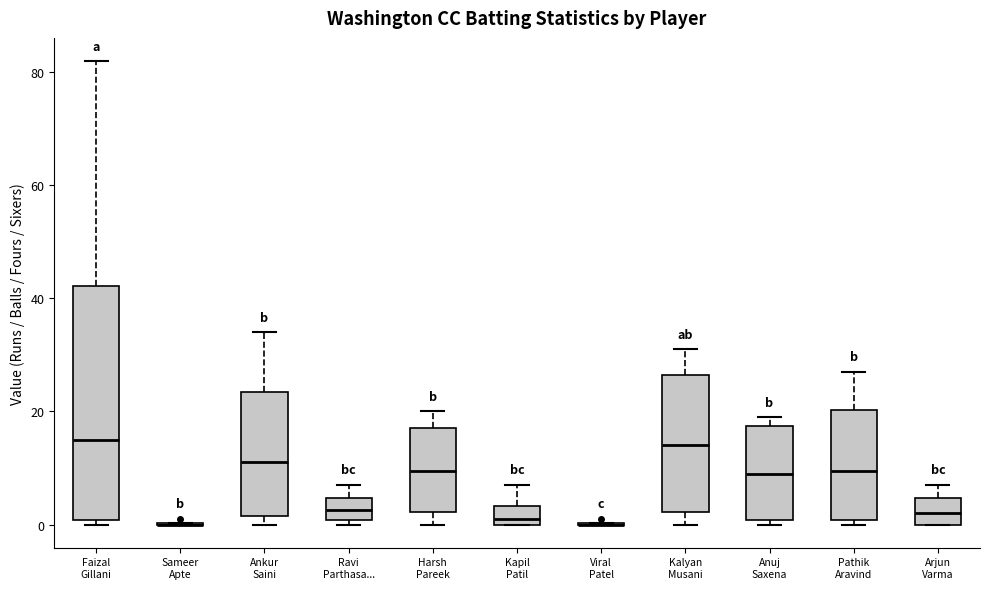

Reading left to right, read every box against the y-axis: the position of its median line, the range the box covers, and the ends of its whiskers. The values are not printed on the chart, so give them approximately, as read against the axis.

Faizal Gillani: median 16, box 0 to 42, whiskers 0 (just below the box's lower edge) to 82
Sameer Apte: box collapsed to a line at 0, whiskers 0 to 0
Ankur Saini: median 12, box 2 to 24, whiskers 0 to 34
Ravi Parthasa...: median 2, box 0 to 4, whiskers 0 (just below the box's lower edge) to 8
Harsh Pareek: median 10, box 2 to 18, whiskers 0 to 20
Kapil Patil: median 2, box 0 to 4, whiskers 0 to 8
Viral Patel: box collapsed to a line at 0, whiskers 0 to 0
Kalyan Musani: median 14, box 2 to 26, whiskers 0 to 32
Anuj Saxena: median 10, box 0 to 18, whiskers 0 (just below the box's lower edge) to 20
Pathik Aravind: median 10, box 0 to 20, whiskers 0 (just below the box's lower edge) to 28
Arjun Varma: median 2, box 0 to 4, whiskers 0 to 8